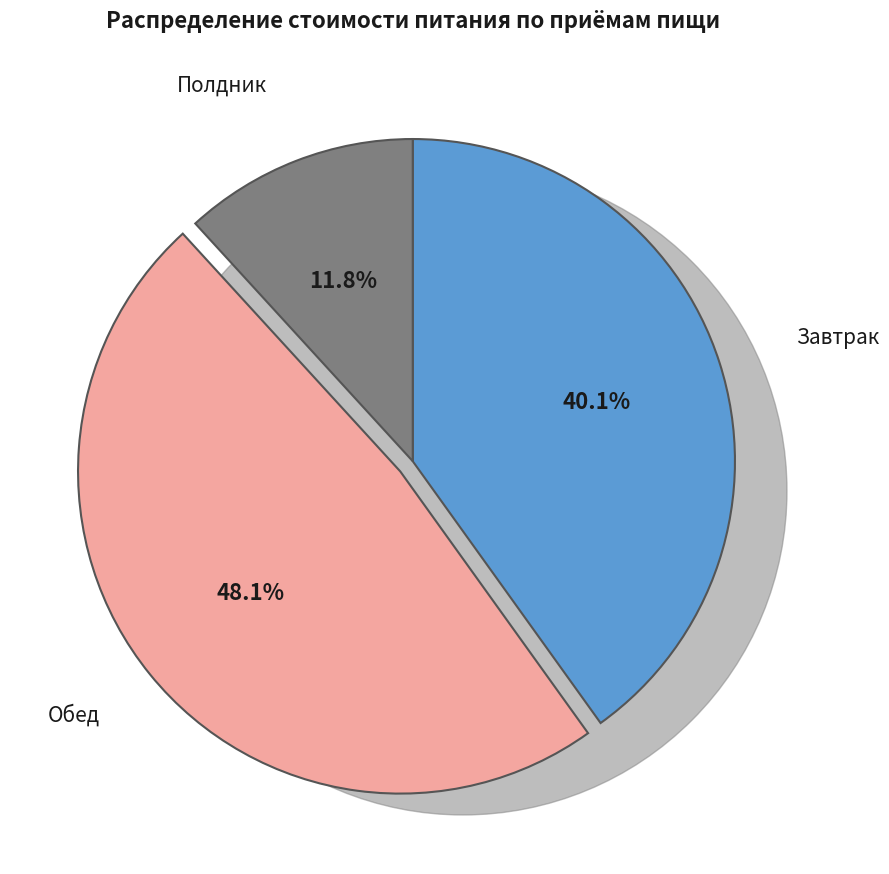

How many slices are in this pie chart?

3